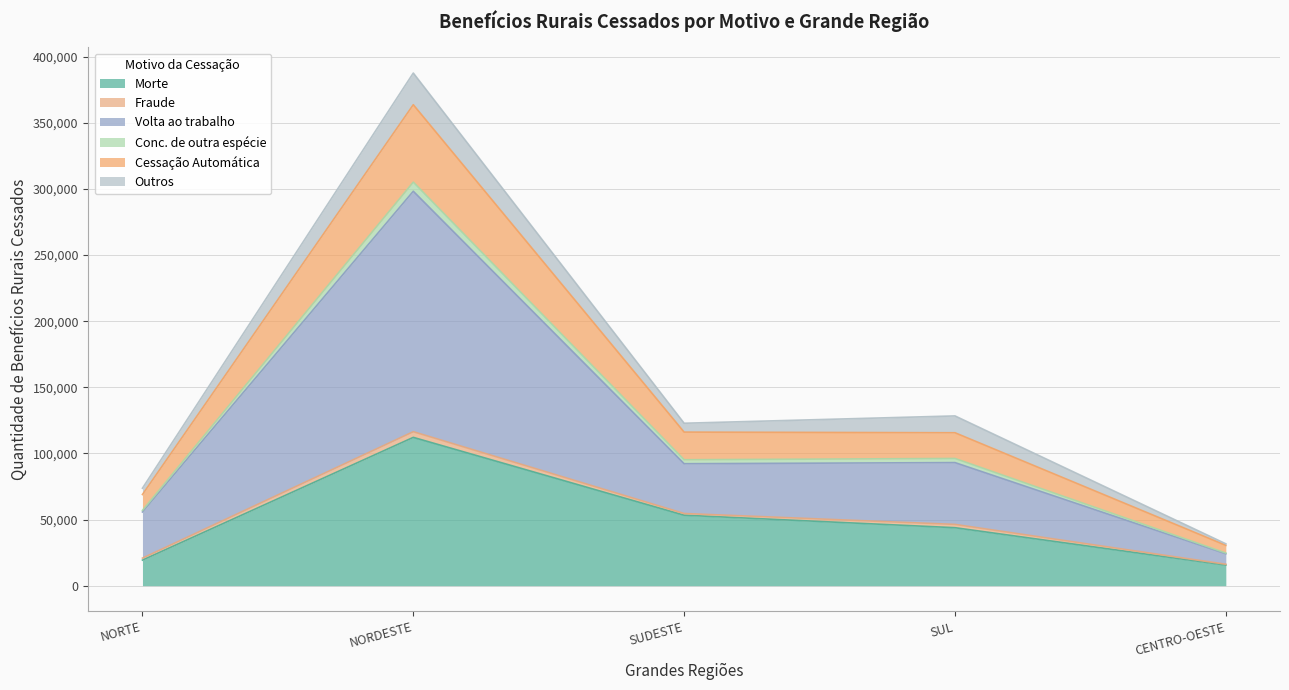

At which label is Morte closest to 63848?

SUDESTE